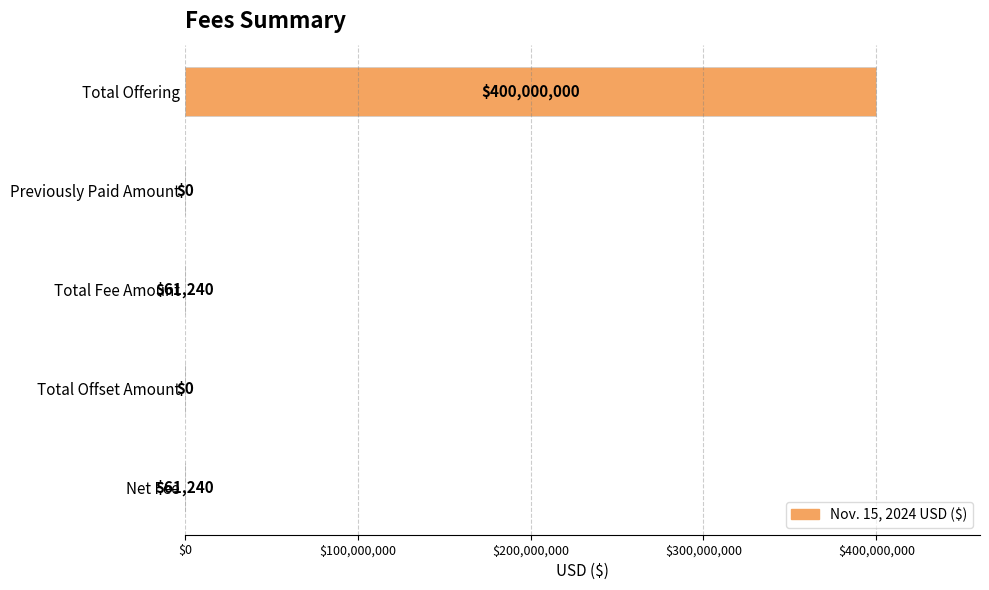

Between Total Fee Amount and Total Offset Amount, which is larger?

Total Fee Amount